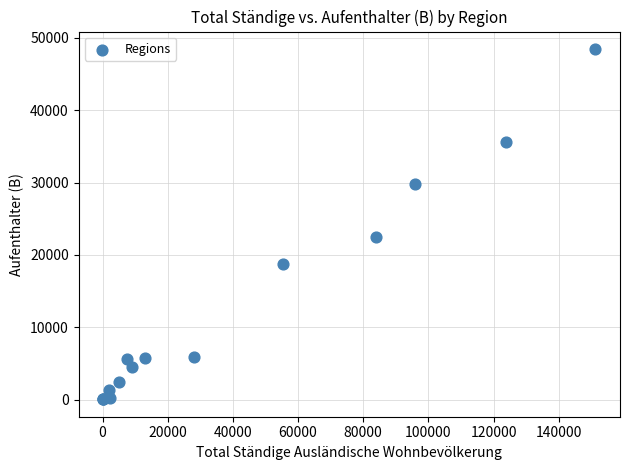

What Y value in the scatter plot is closest to 24259?

22475